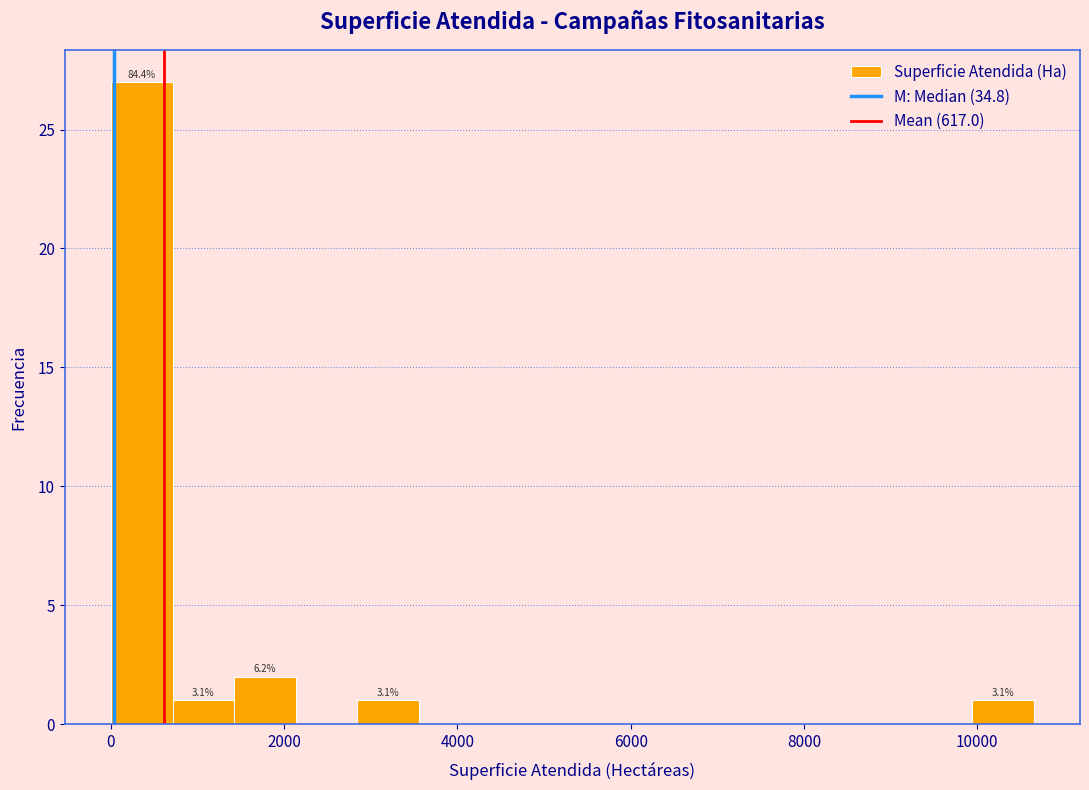

Around what value on the x-axis is the tallest bar? Give the approximate position of its centre, as read against the axis.

400